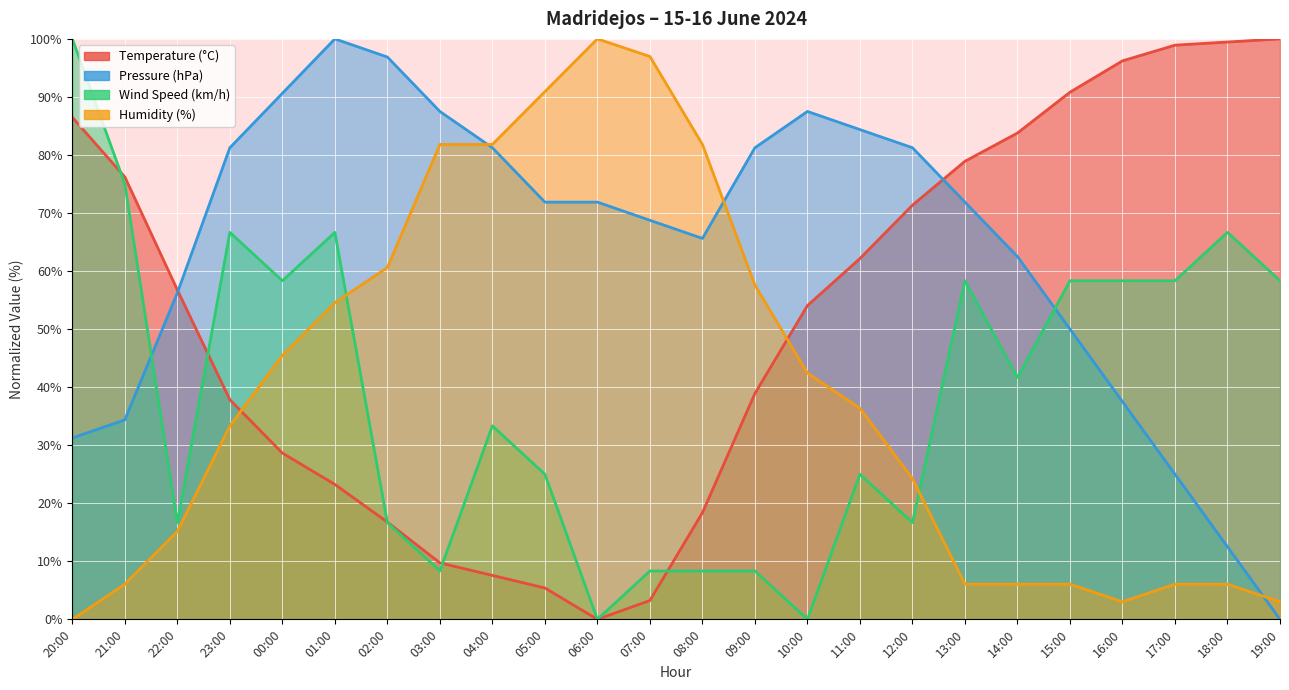

What is the total value across all series at 21:00?

191.7